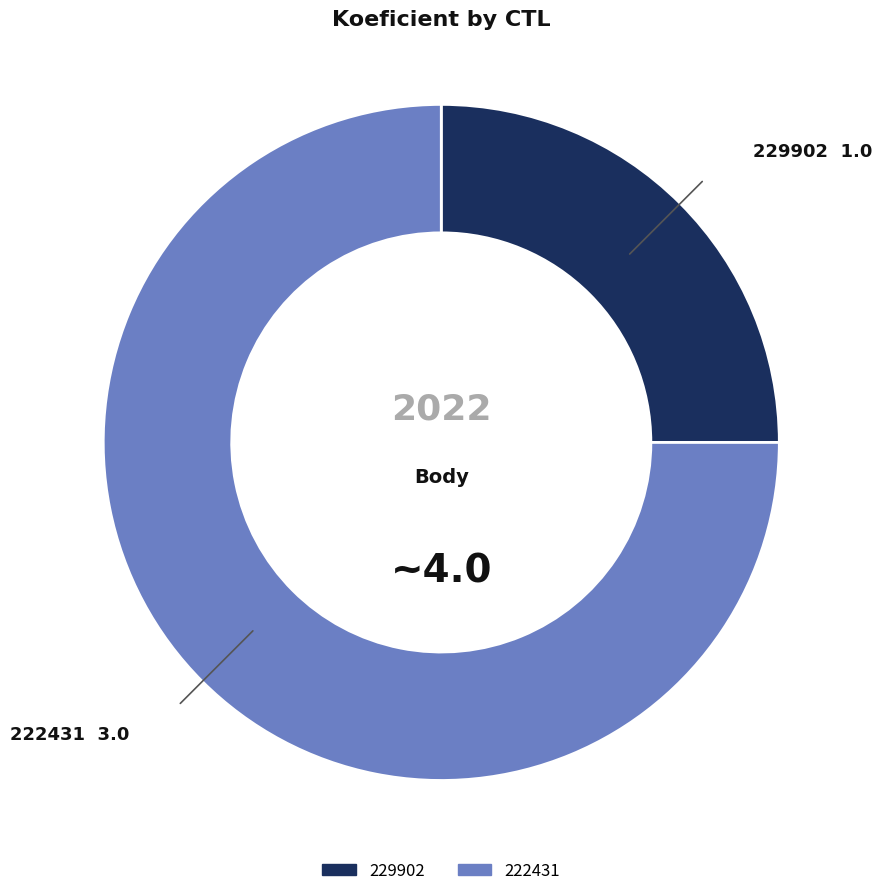

Is 222431 the majority of the pie?

Yes